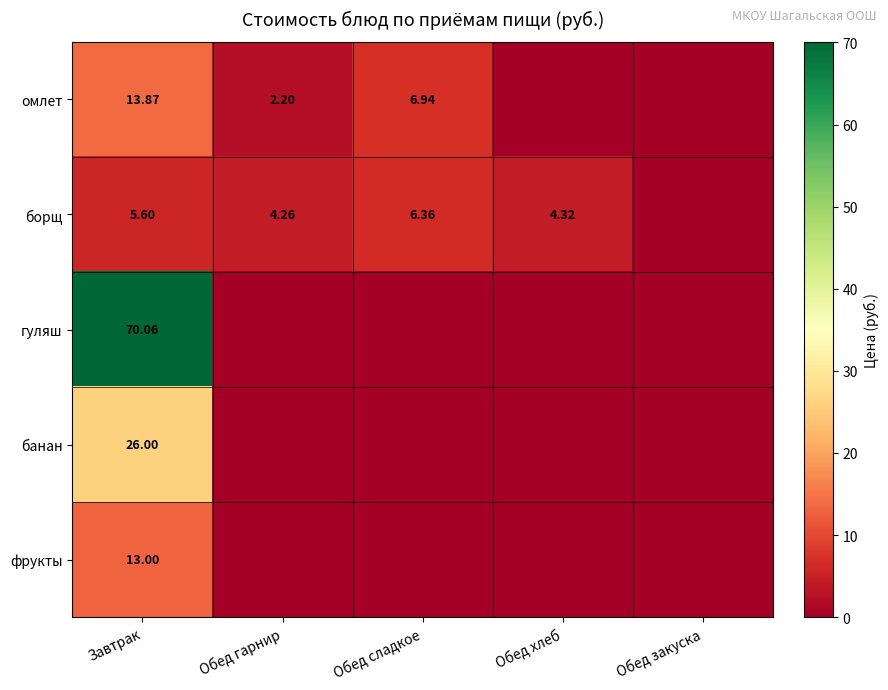

Between Обед хлеб and Обед сладкое, which is larger?

Обед сладкое